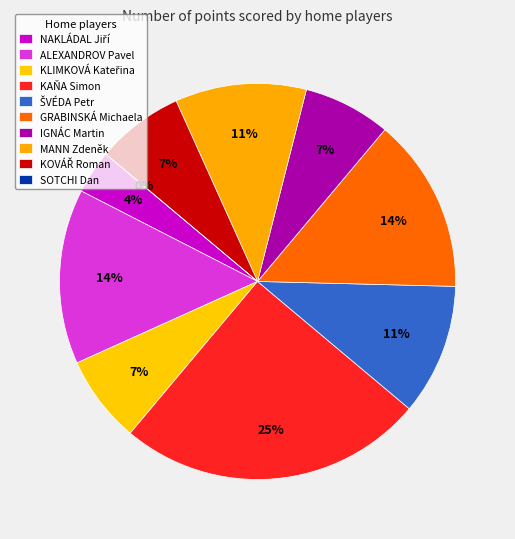

To the nearest percent, what portion does IGNÁC Martin represent?

7%